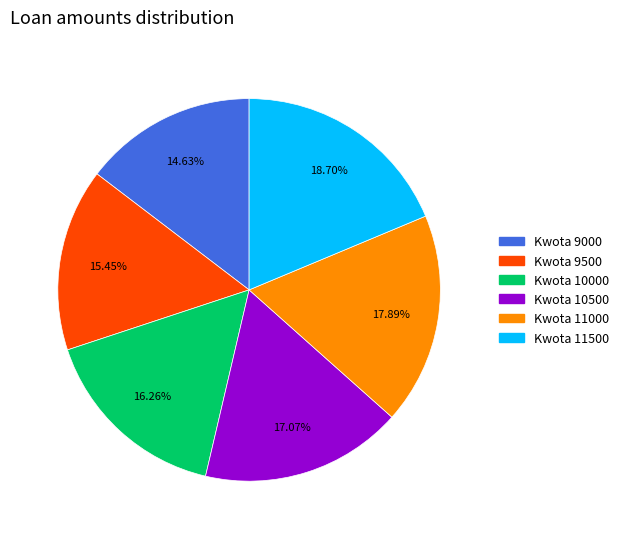

Does any single category account for the majority?

No